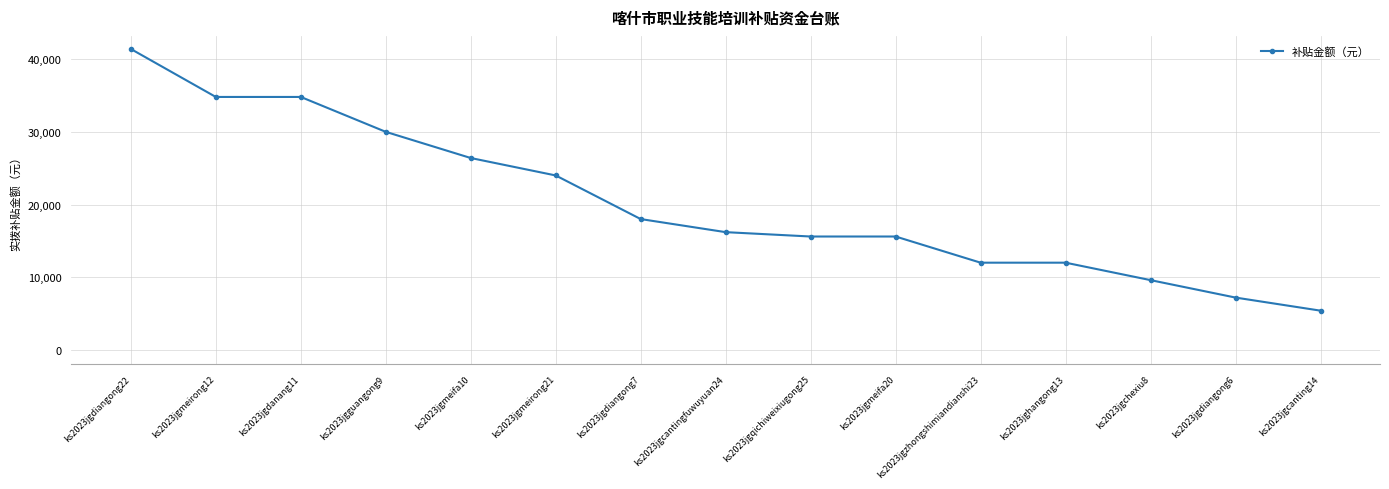

What is the sum of the values at ks2023jgqichiweixiugong25 and ks2023jgzhongshimiandianshi23?

27600